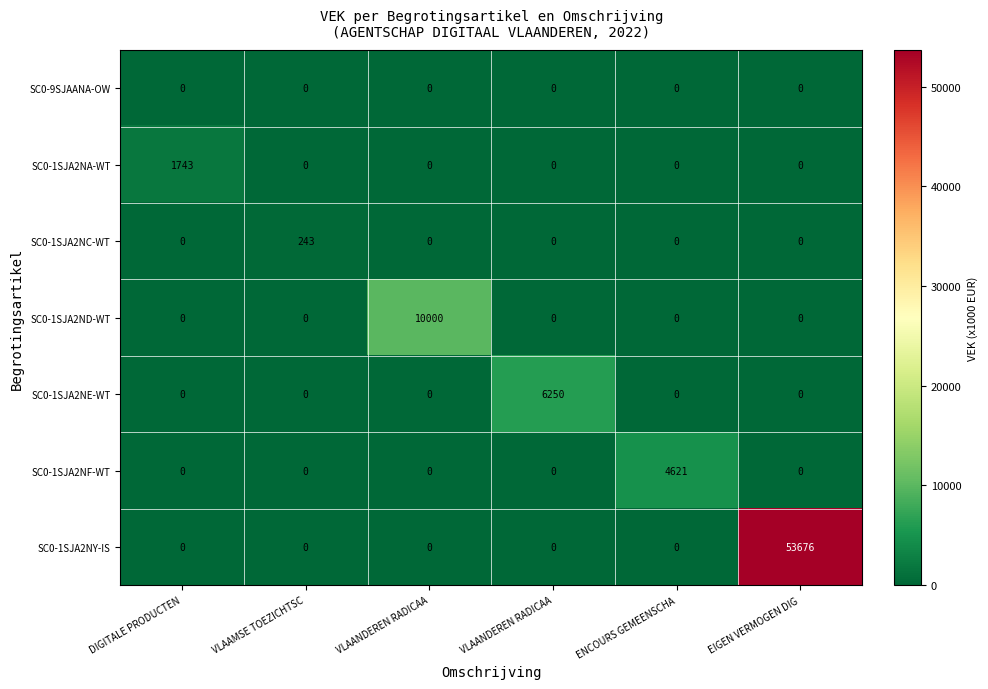

Which series has the largest total across all categories?

SC0-1SJA2NY-IS